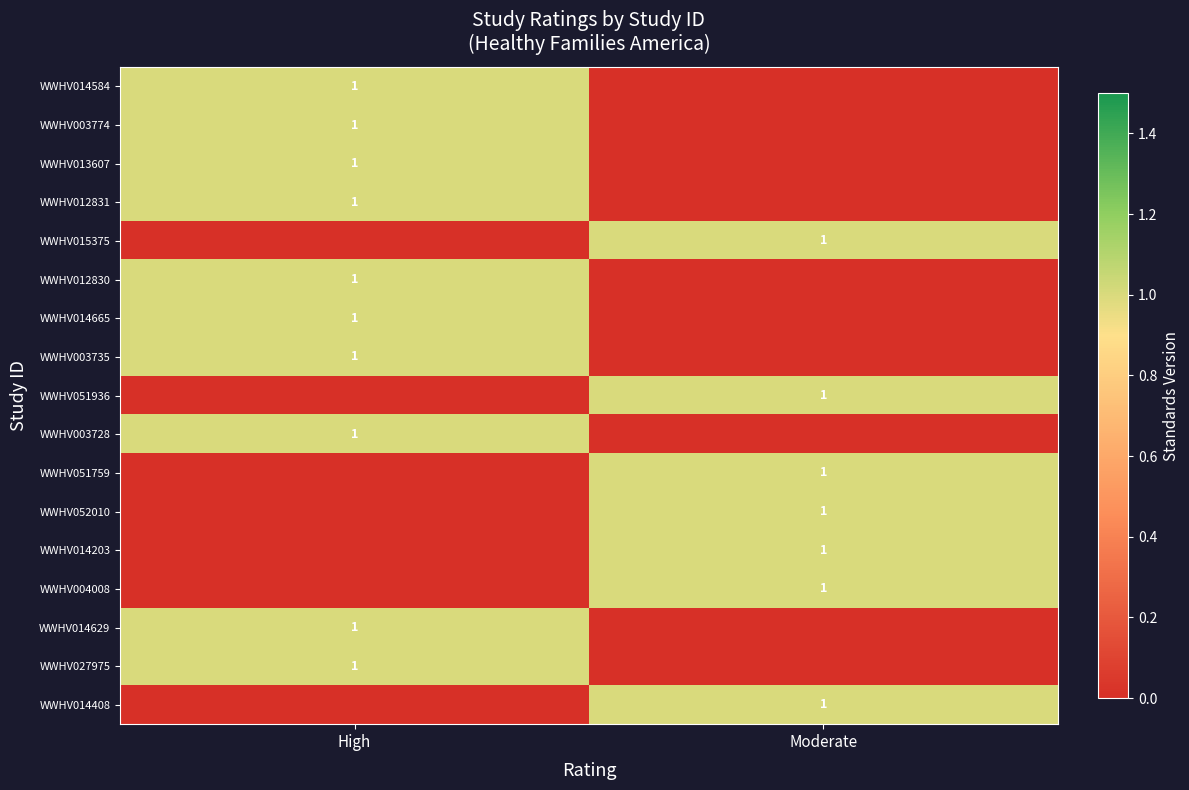

How many categories are shown in the chart?

2